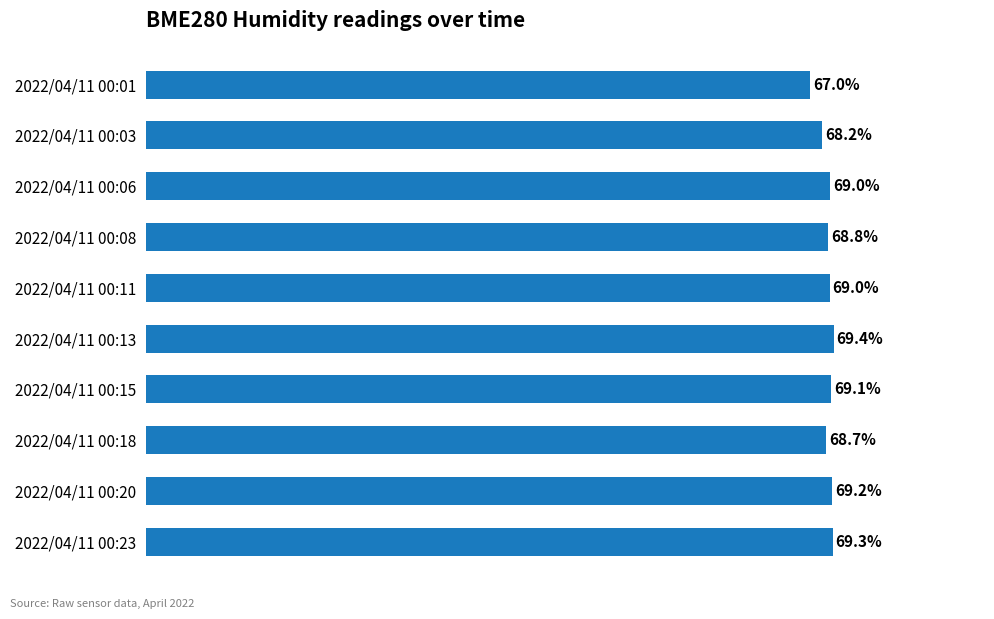

Which has a higher value, 2022/04/11 00:08 or 2022/04/11 00:15?

2022/04/11 00:15